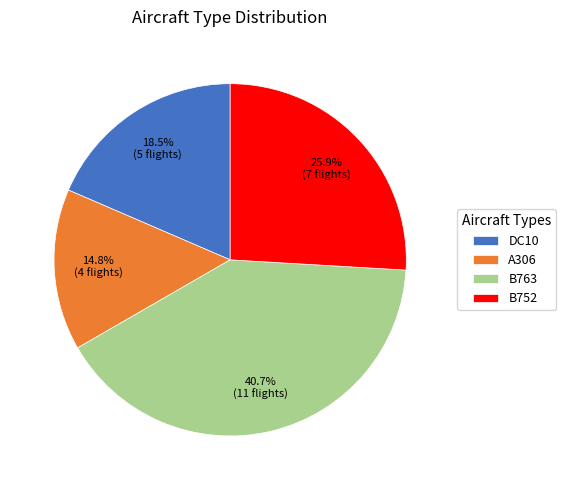

How many segments does this pie chart have?

4